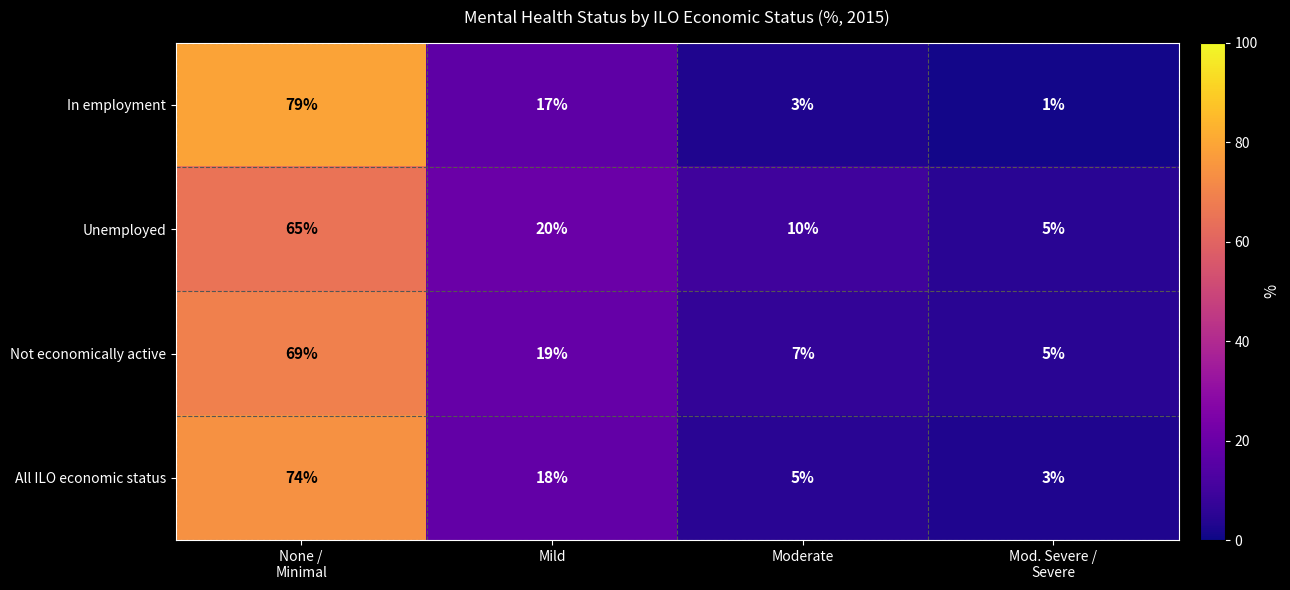

What is the sum of all All ILO economic status values?

100